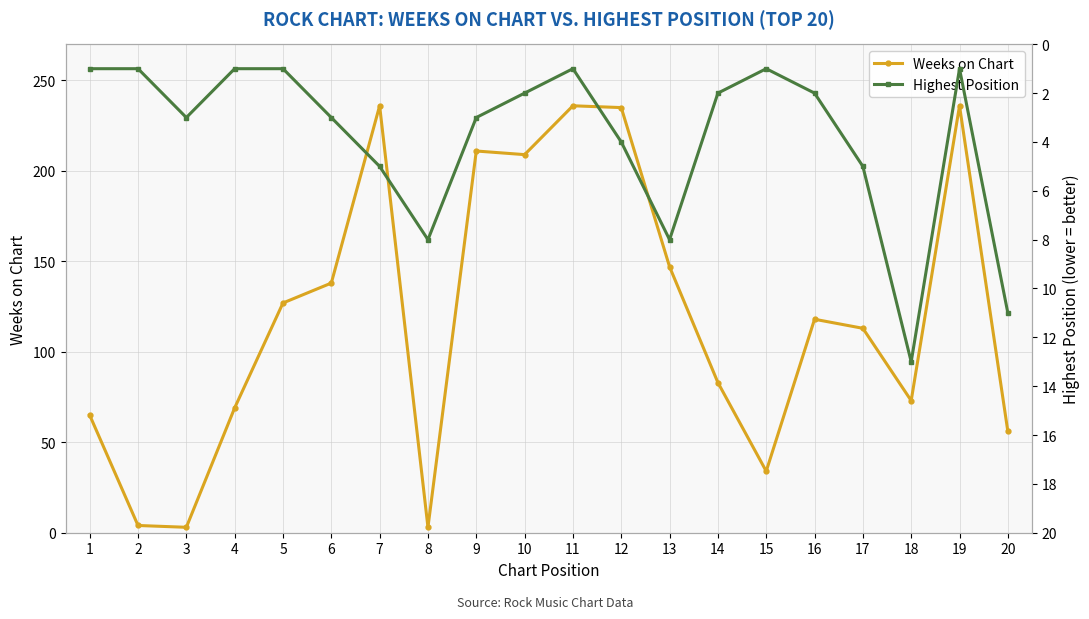

How many data points in Weeks on Chart are above 118?

9